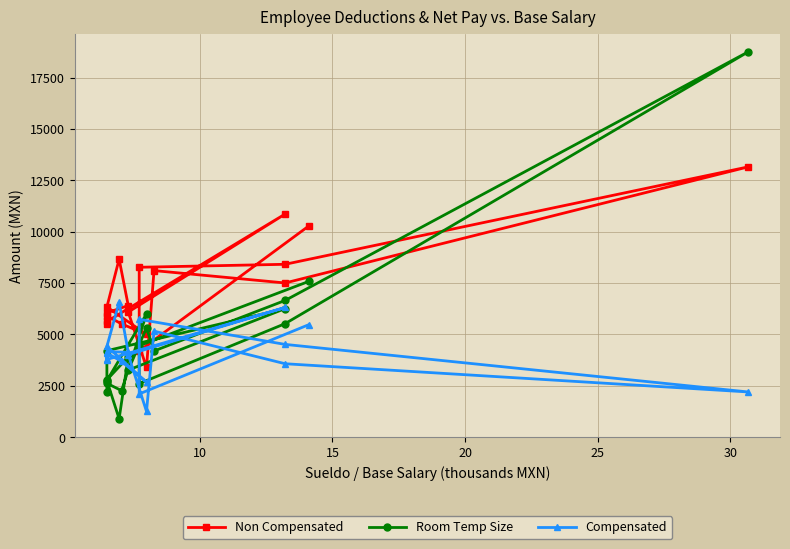

Rank the series by their average value, from highest to lowest.

Non Compensated, Room Temp Size, Compensated